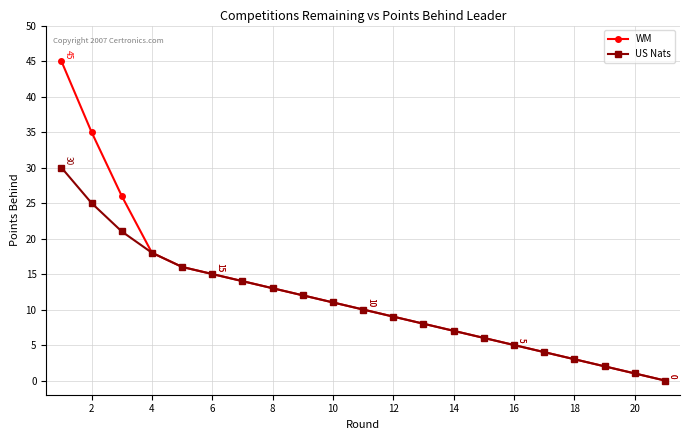

Reading left to right, transcribe all the data shown in this chart.

WM: 45	35	26	18	16	15	14	13	12	11	10	9	8	7	6	5	4	3	2	1	0
US Nats: 30	25	21	18	16	15	14	13	12	11	10	9	8	7	6	5	4	3	2	1	0